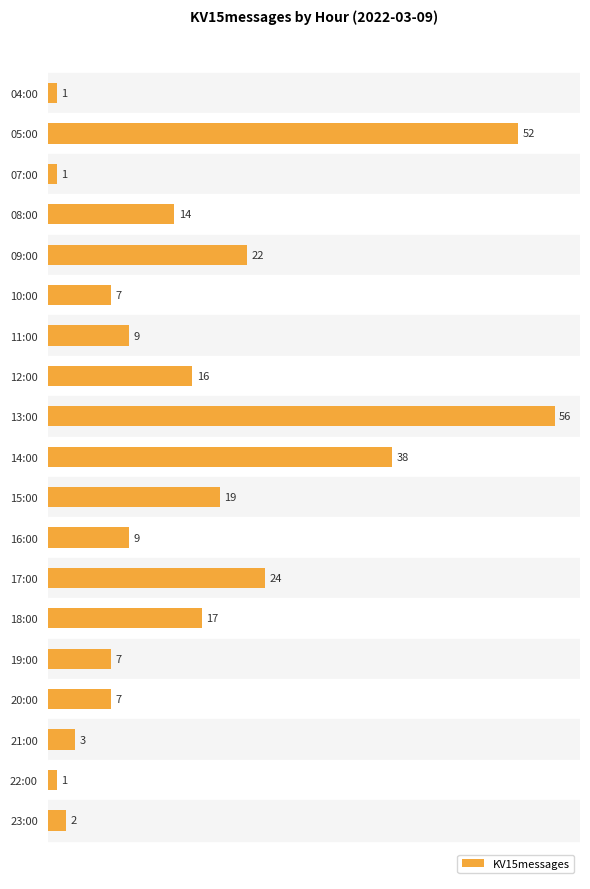

What is the ratio of the value at 09:00 to the value at 15:00?

1.2